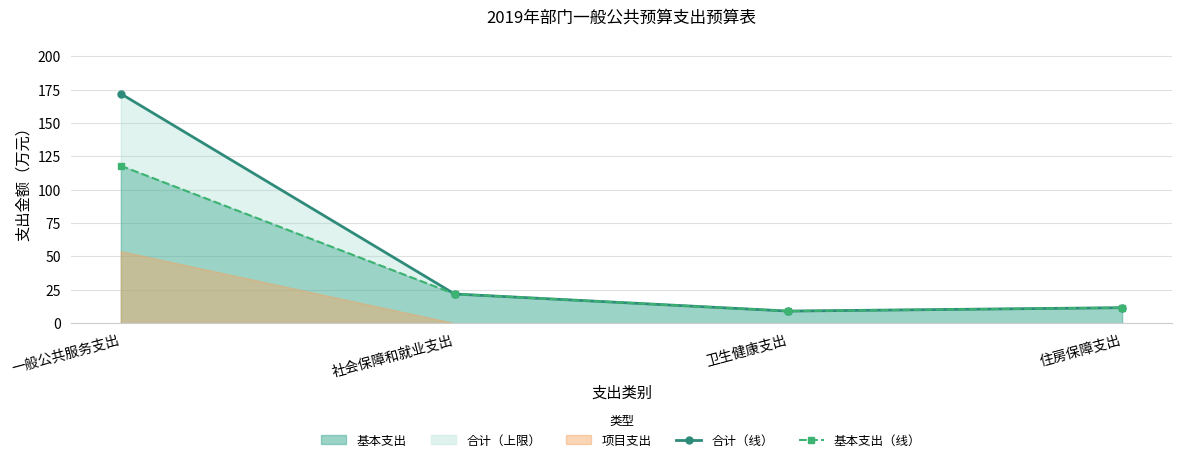

Which label corresponds to the smallest value in the chart?

卫生健康支出